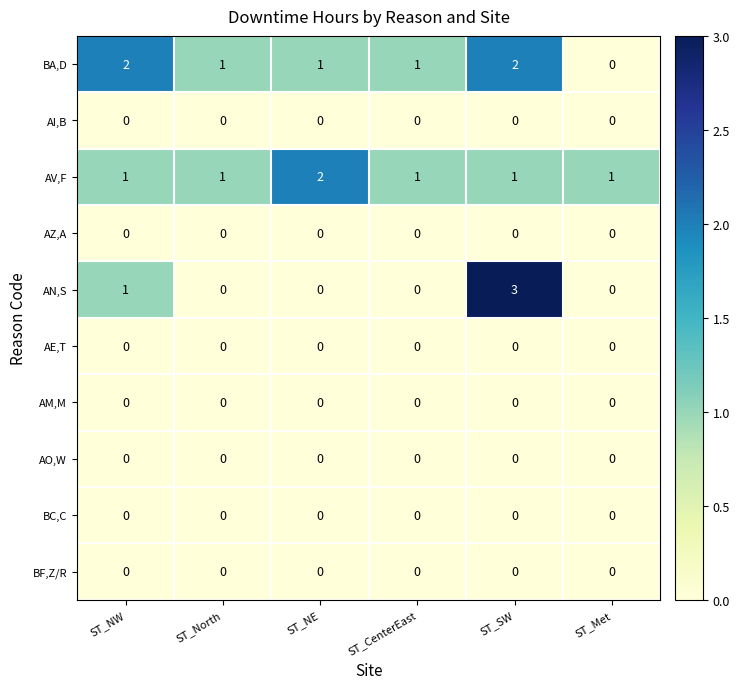

What is the total value across all series at ST_NE?

3